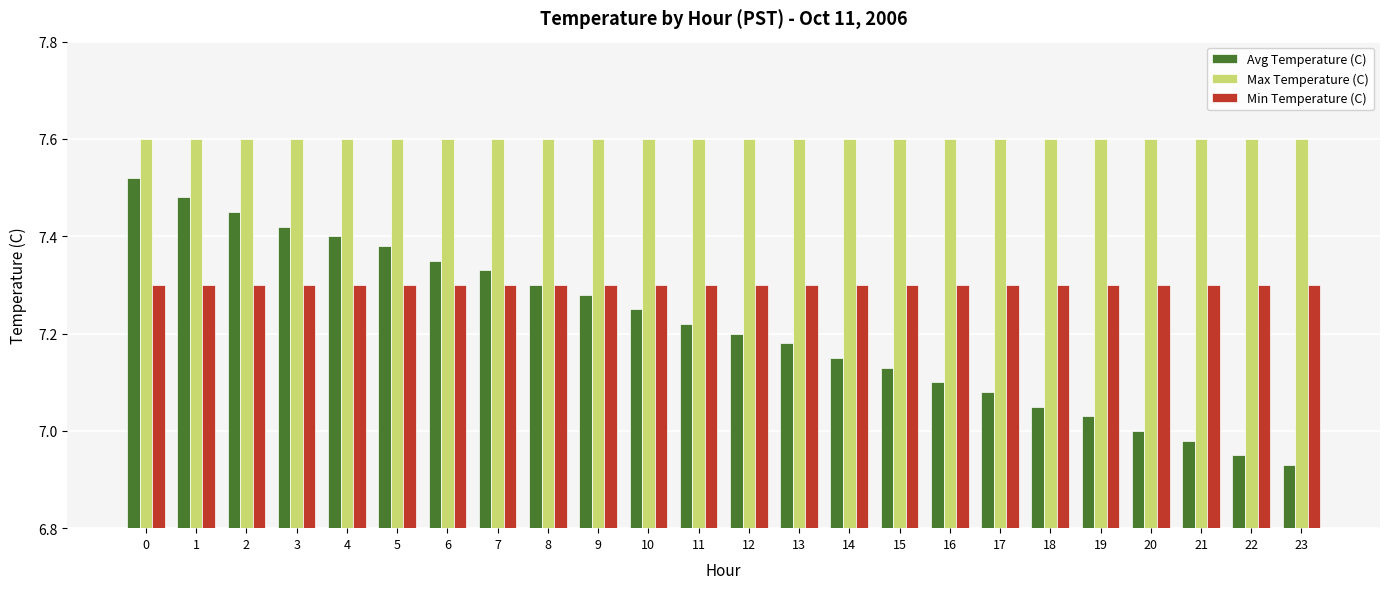

At how many categories does at least one series exceed 7?

24